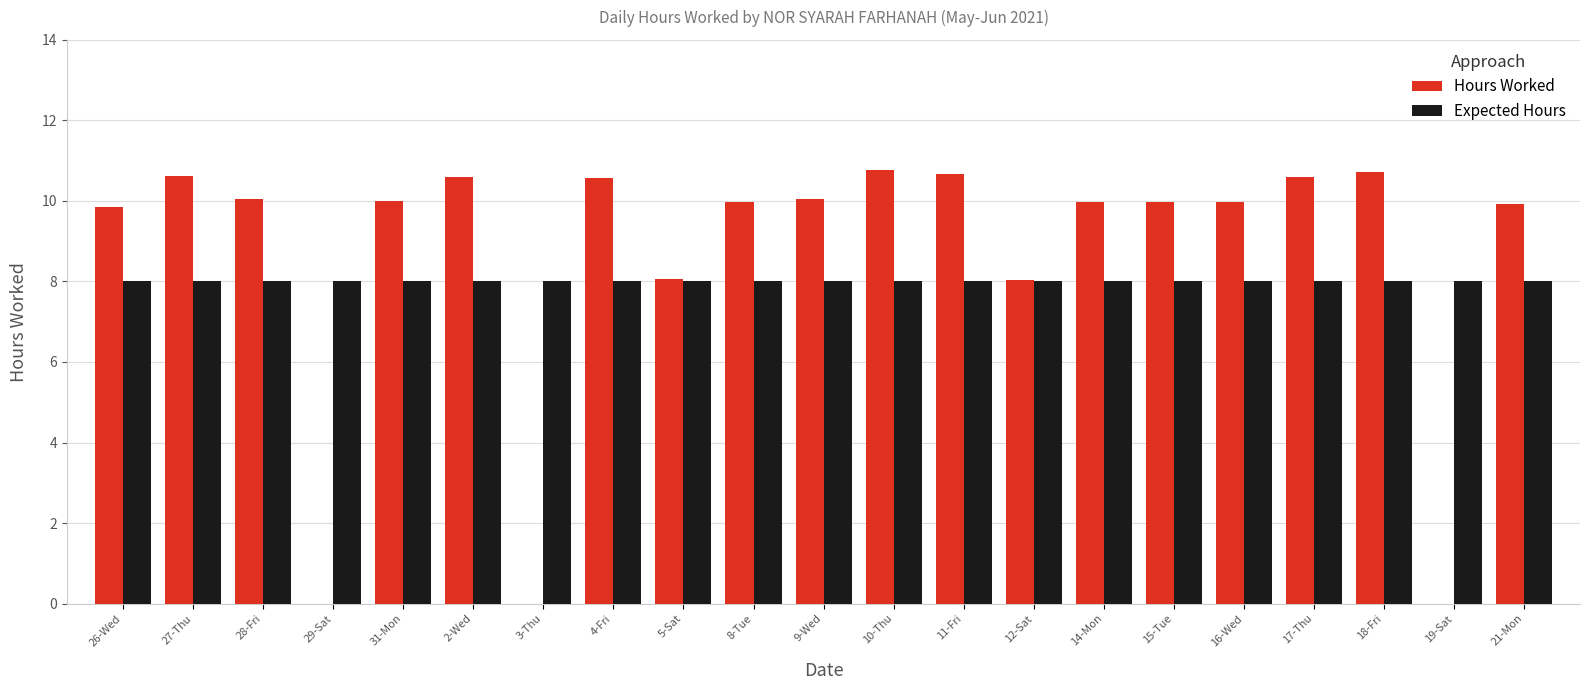

What is the highest value of the Hours Worked series?

10.8